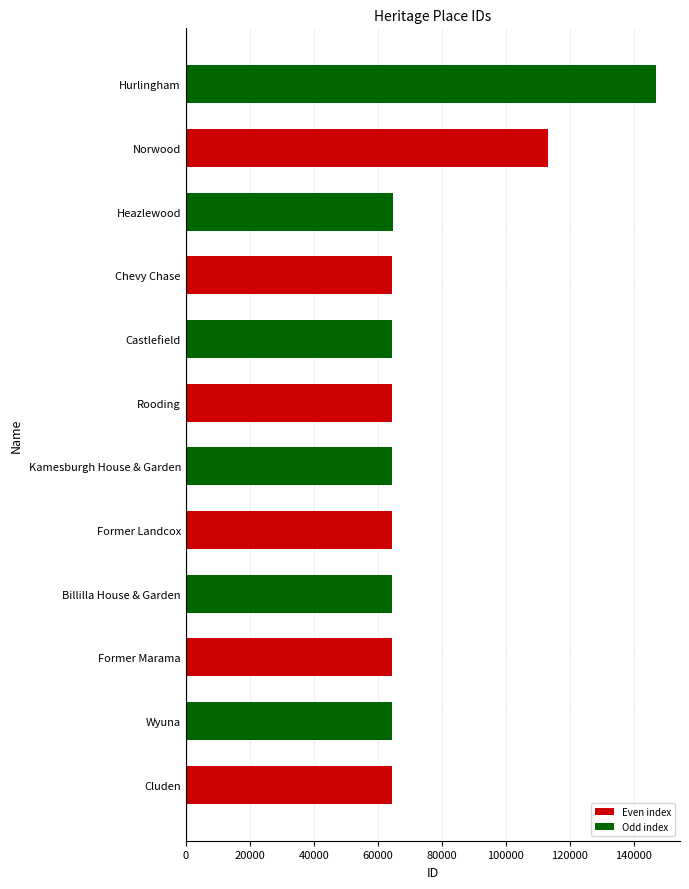

Approximately how many times larger is the value at Former Landcox compared to Rooding?

1.0